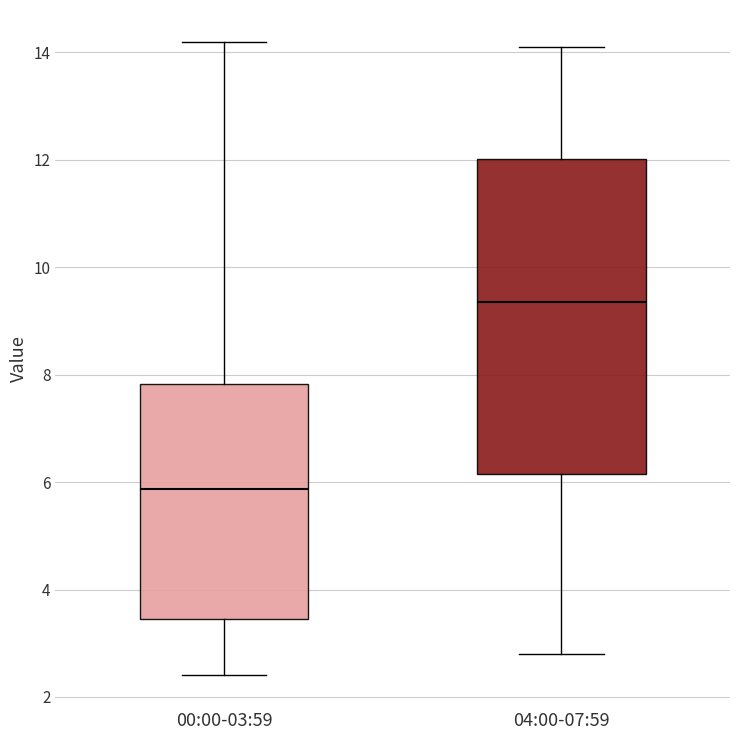

Reading left to right, transcribe this box plot: for each box, give where its median line is, the range the box spans, and where its two whiskers end, as read against the y-axis. The values are not printed on the chart, so give them approximately, as read against the axis.

00:00-03:59: median 5.8, box 3.4 to 7.8, whiskers 2.4 to 14.2
04:00-07:59: median 9.4, box 6.2 to 12.0, whiskers 2.8 to 14.2